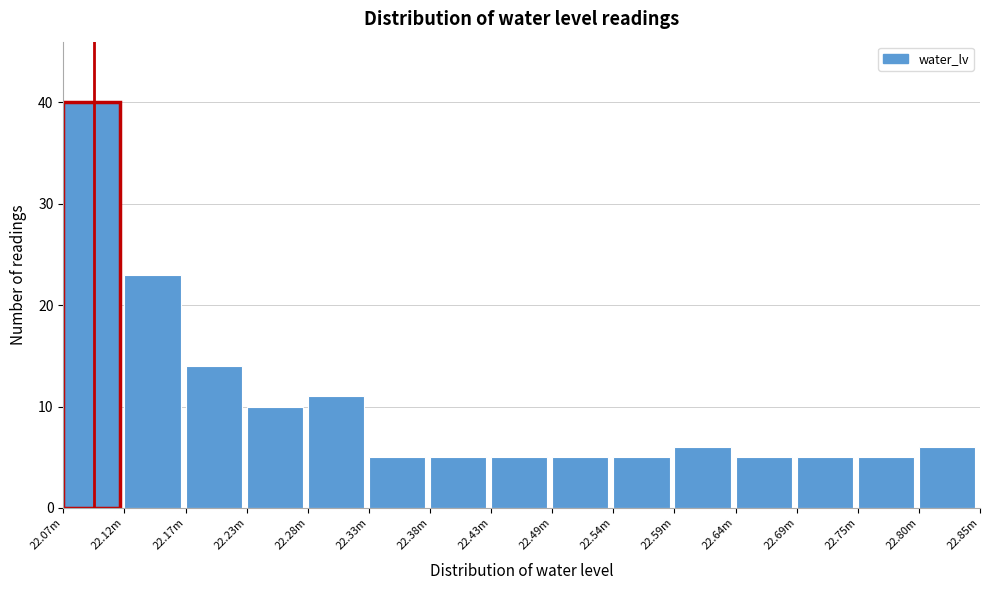

Reading left to right, what are all the values shown in this chart?

22.07m=40	22.12m=23	22.17m=14	22.23m=10	22.28m=11	22.33m=5	22.38m=5	22.43m=5	22.49m=5	22.54m=5	22.59m=6	22.64m=5	22.69m=5	22.75m=5	22.80m=6